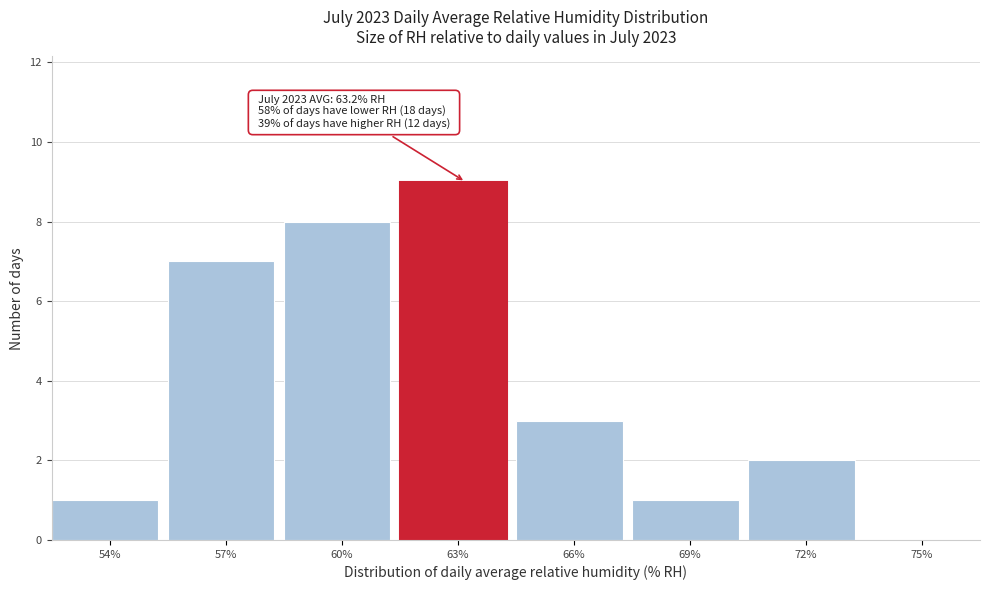

Reading left to right, transcribe all the data shown in this chart.

54%=1	57%=7	60%=8	63%=9	66%=3	69%=1	72%=2	75%=0